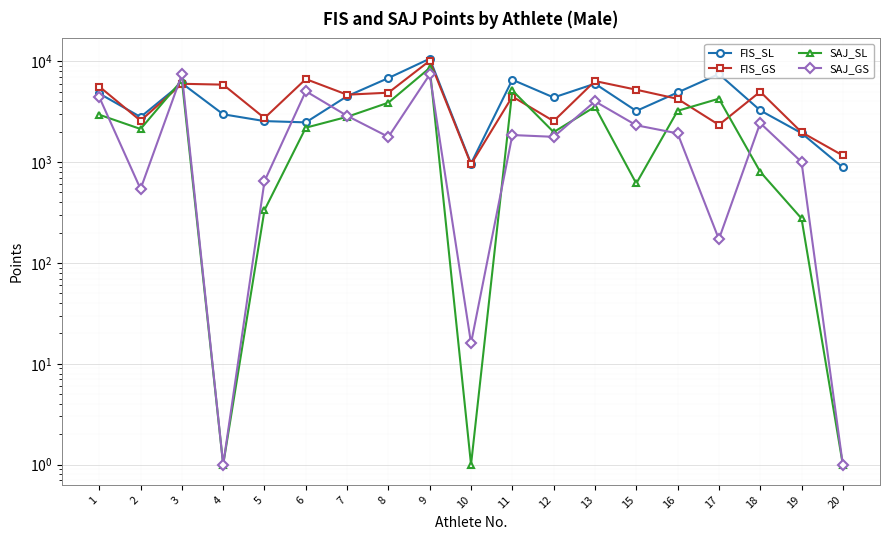

What is the difference between the SAJ_SL values at 4 and 18?

801